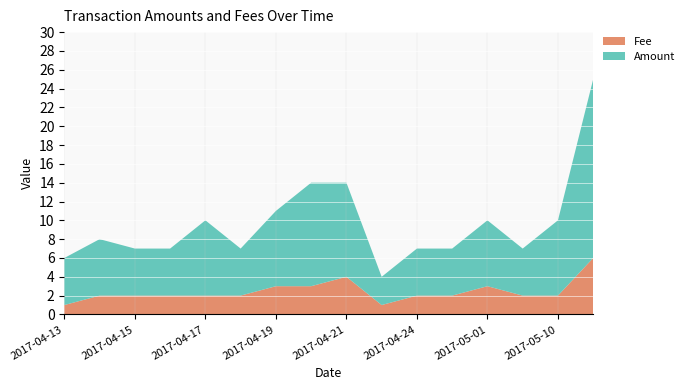

What is the difference between the maximum and minimum values in the Fee series?

5